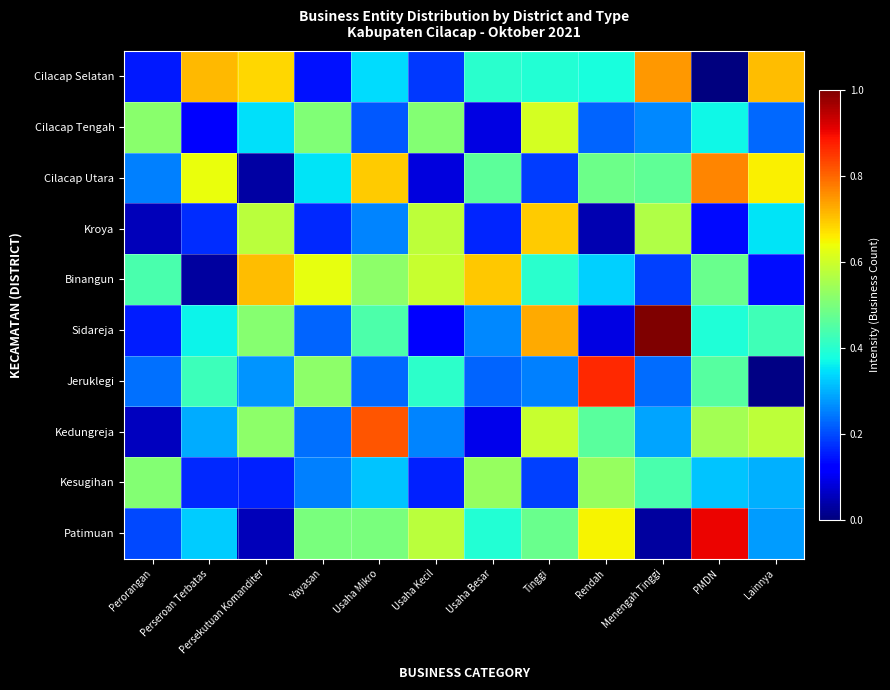

Between Usaha Kecil and Rendah, which series saw the biggest shift?

Kroya